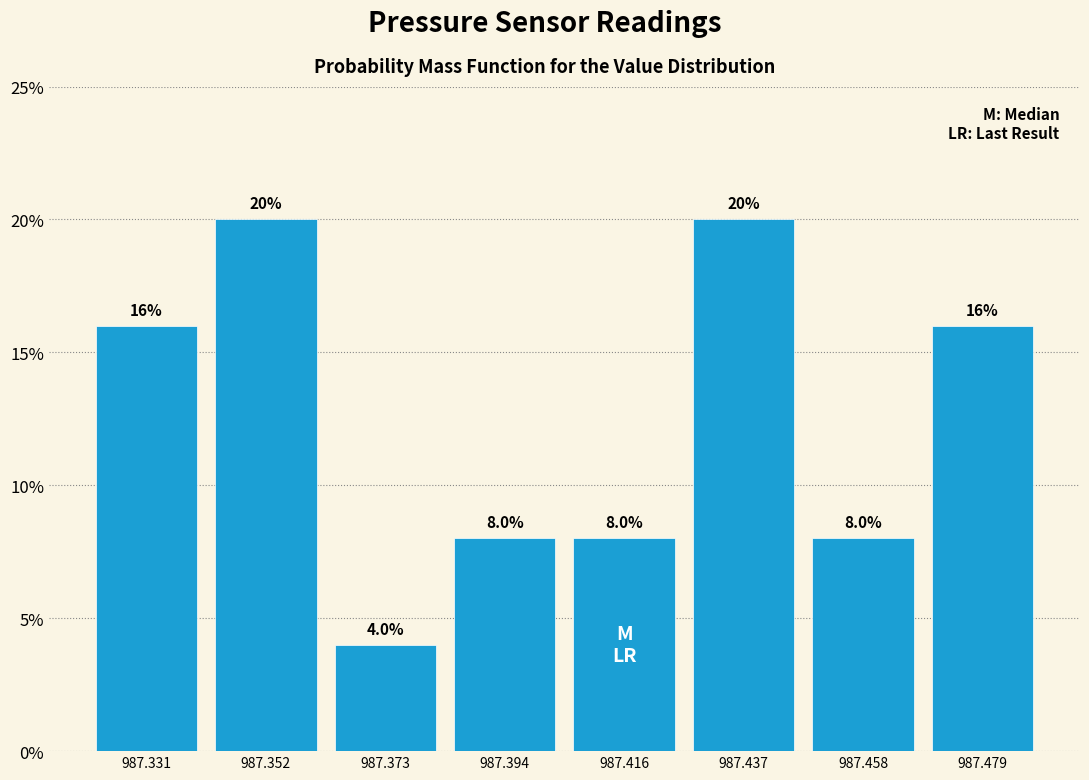

How tall is the bar that spans 987.340 to 987.365 on the x-axis? The bar edges are not printed on the chart, so give them approximately, as read against the axis.

20.0